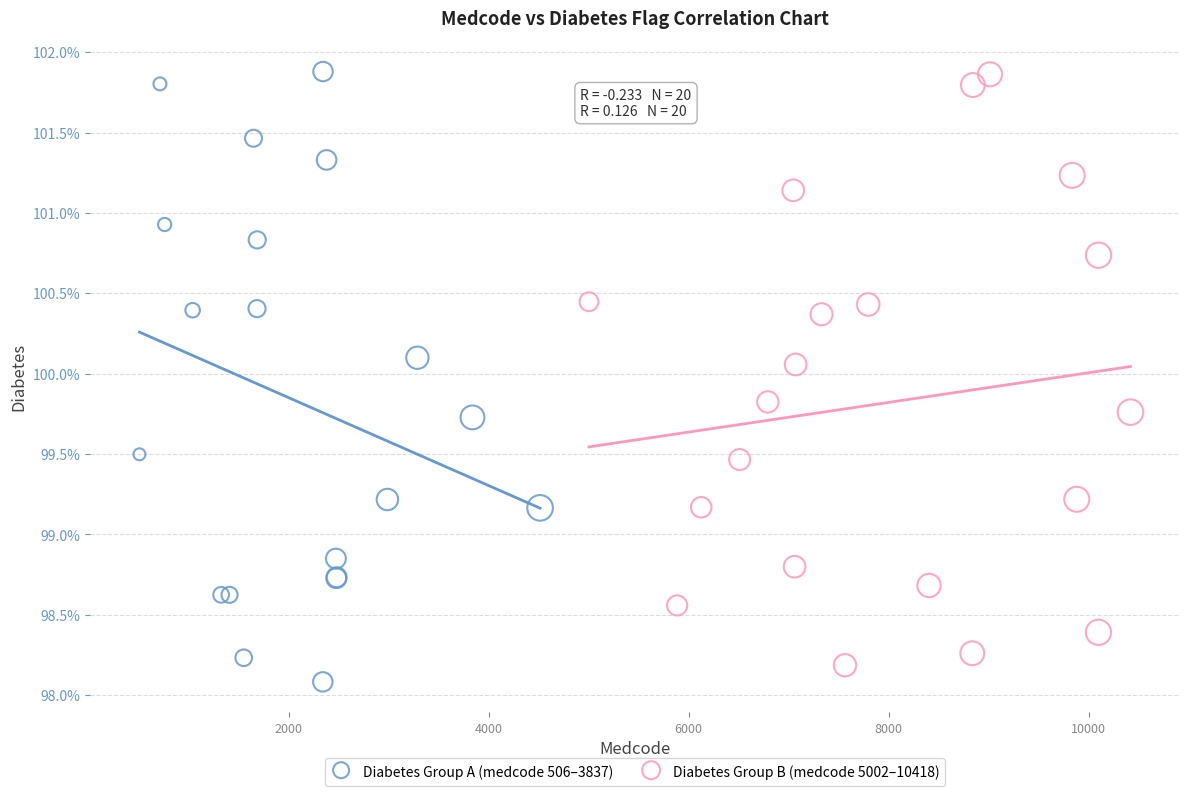

What are all the series names shown in the legend?

Diabetes Group A (medcode 506–3837), Diabetes Group B (medcode 5002–10418)